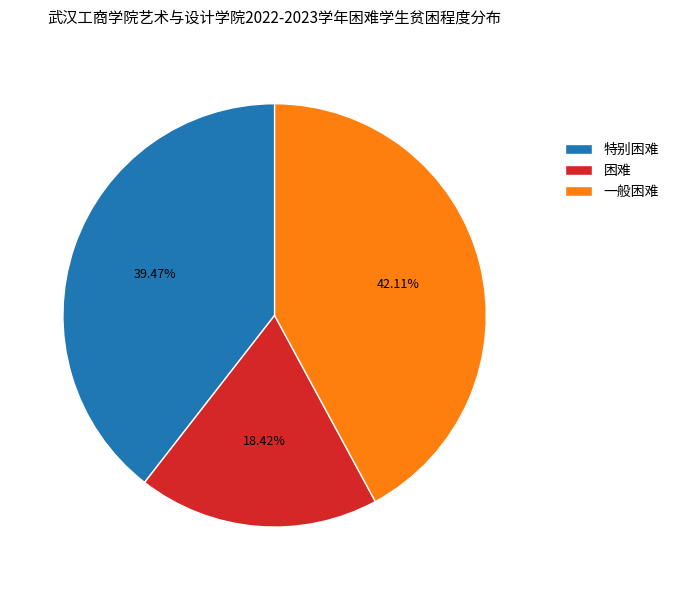

What is the largest slice in the pie chart?

一般困难